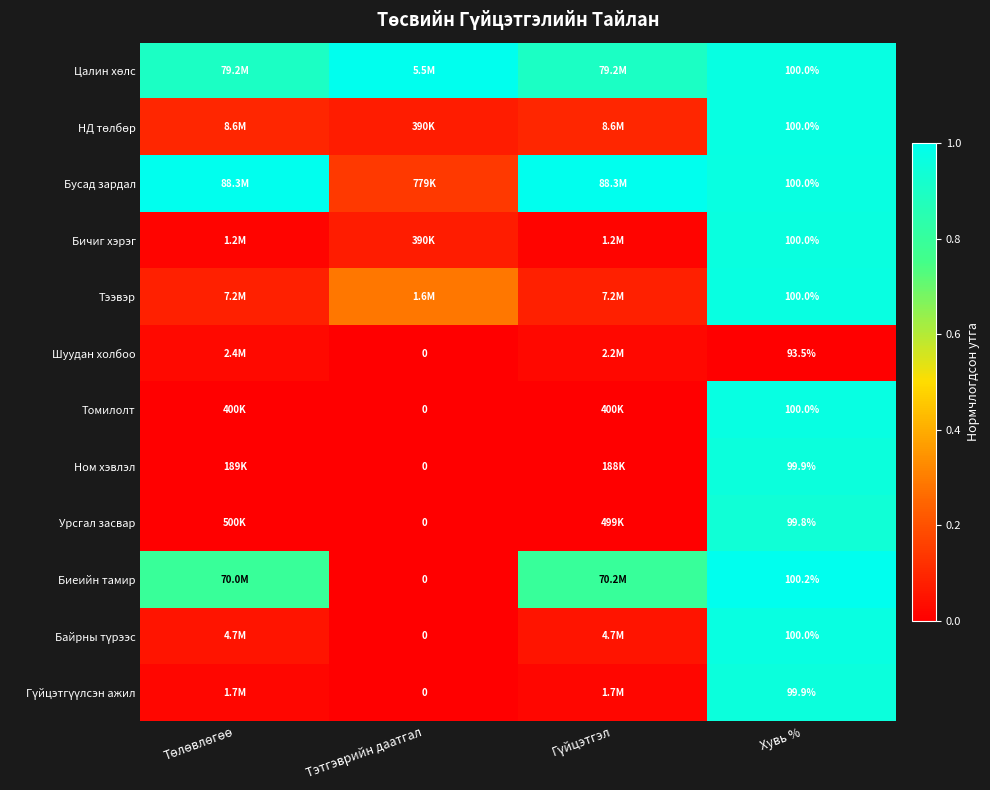

Which category has the highest value in the Бичиг хэрэг series?

Хувь %